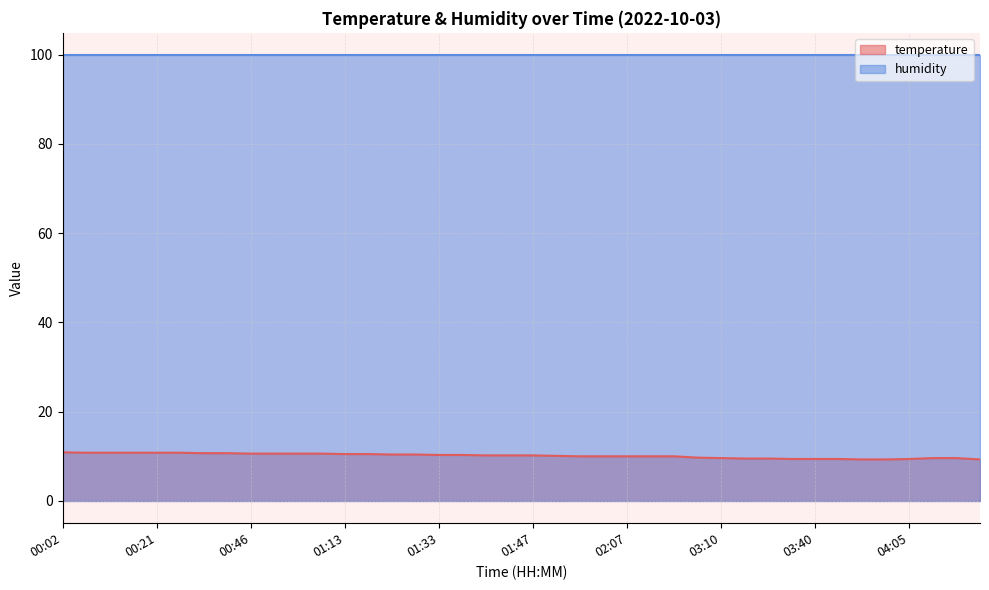

The value at 01:35 is 18.5. True or false?

False